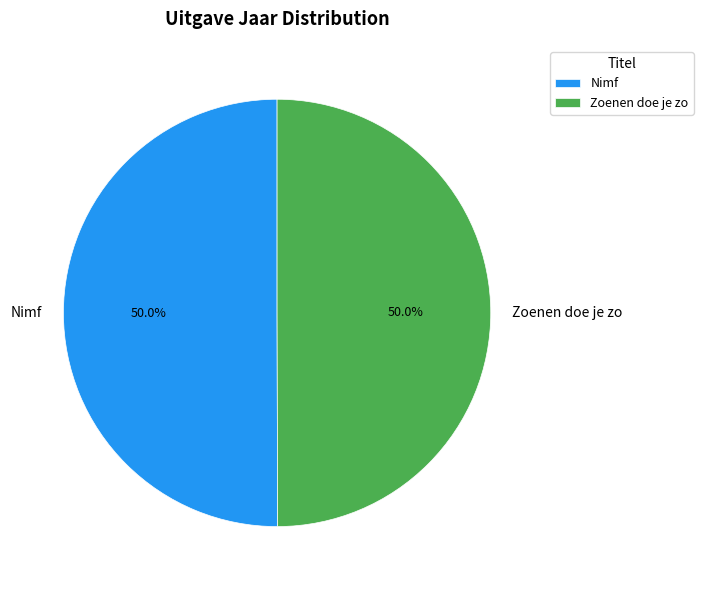

To the nearest percent, what portion does Nimf represent?

50%